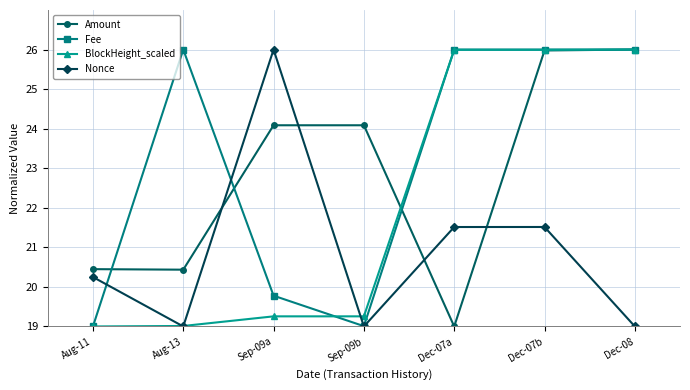

At which category is the sum across all series the highest?

Dec-07b